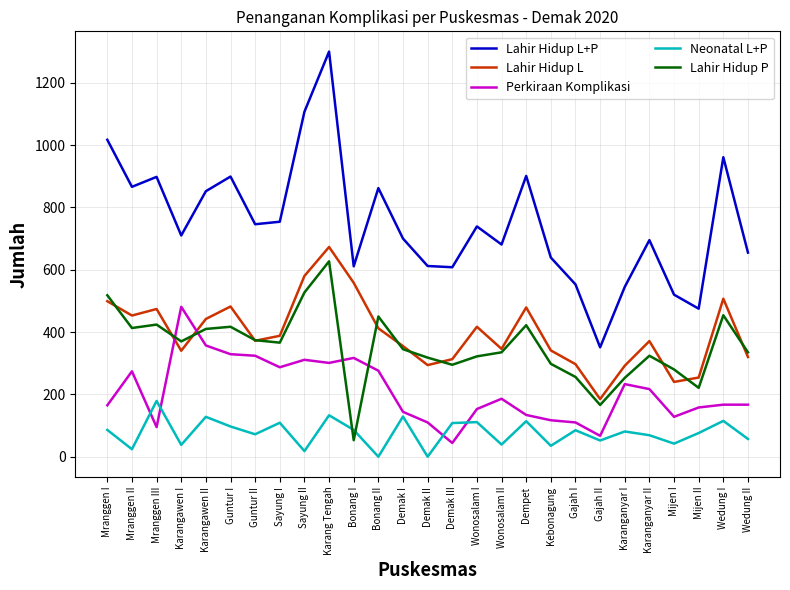

Which series has the largest range (max minus min)?

Lahir Hidup L+P